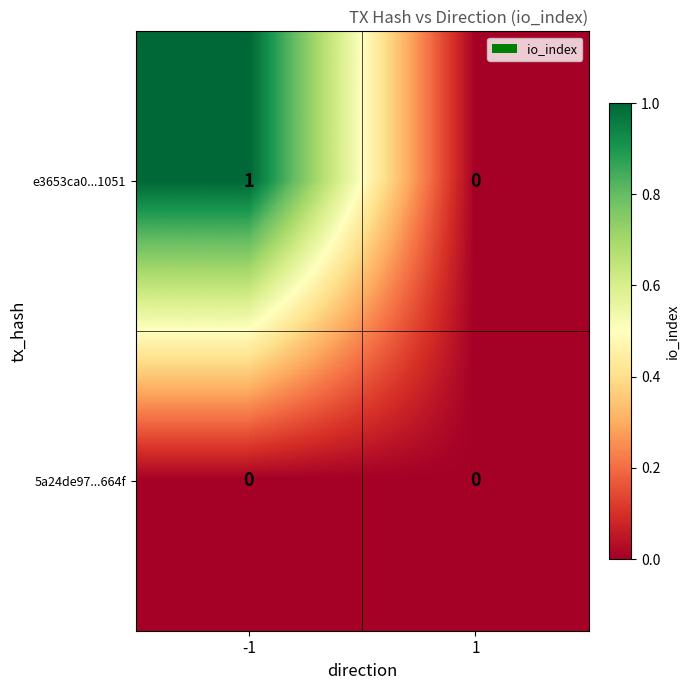

How many categories are shown in the chart?

2